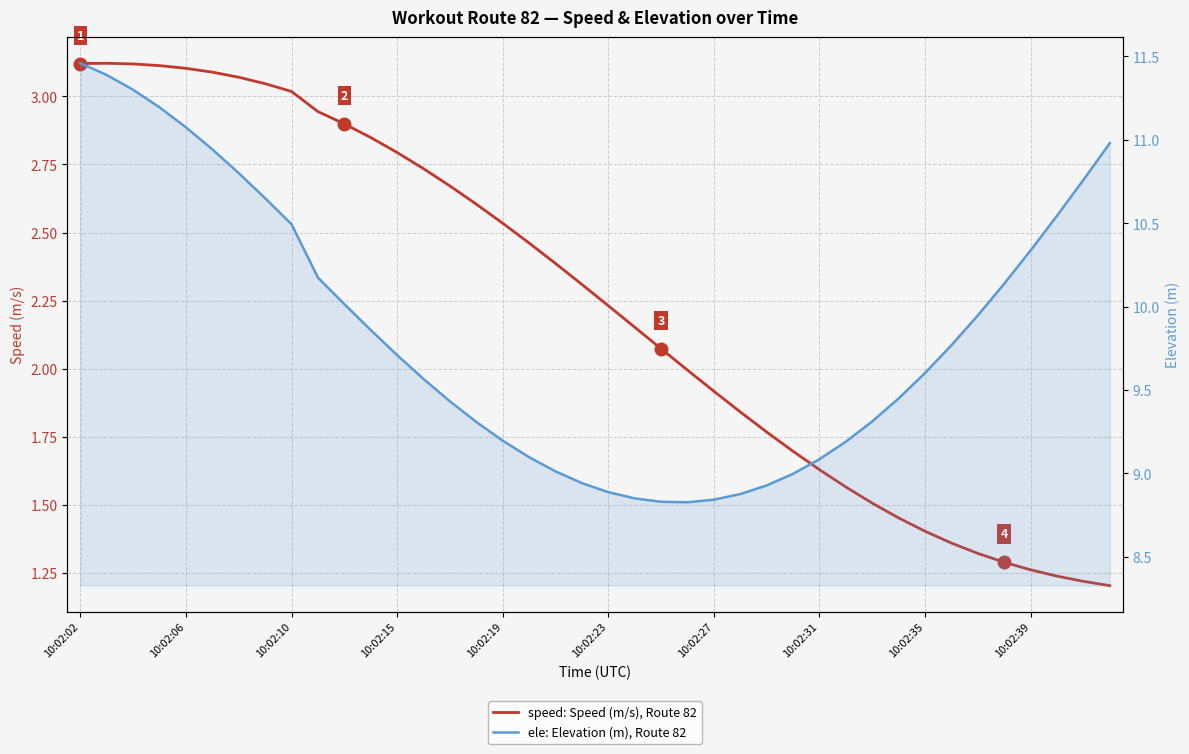

The value of ele: Elevation (m), Route 82 at 26 is 8.9. True or false?

True